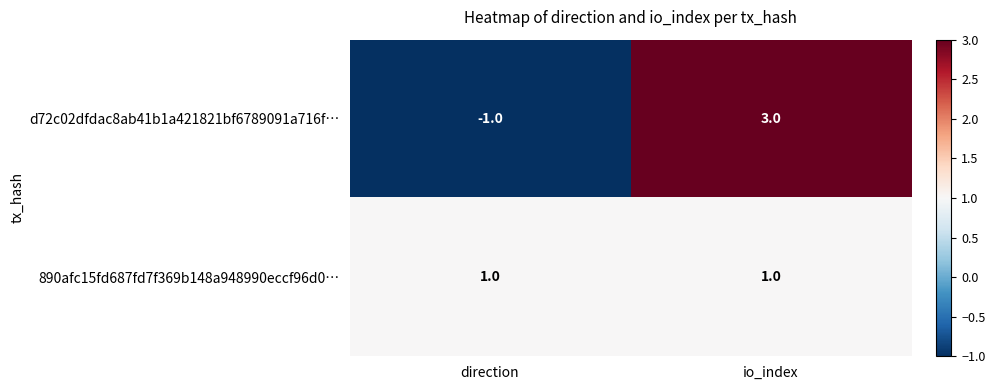

Is it true that d72c02dfdac8ab41b1a421821bf6789091a716f… equals 3 at io_index?

True